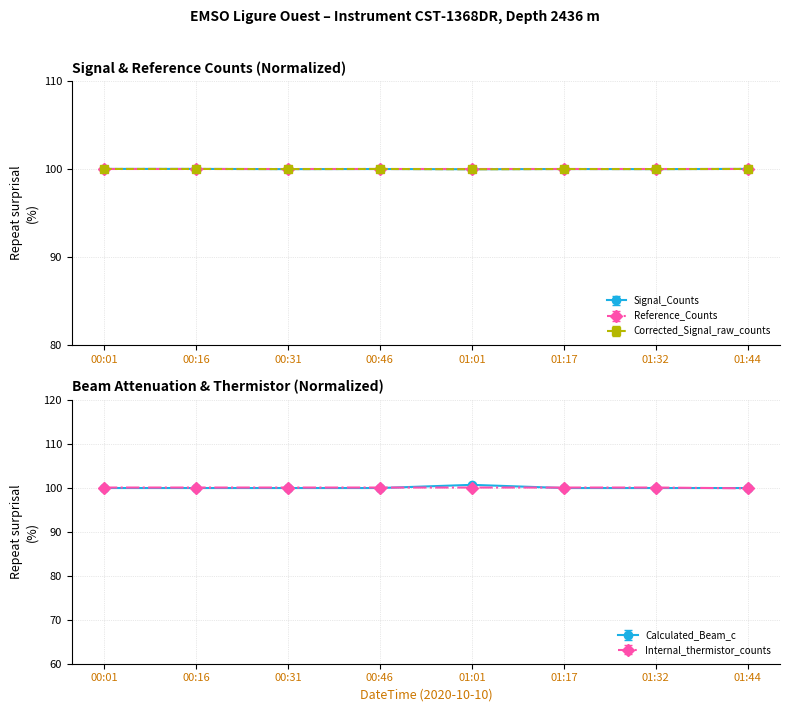

At which category does Corrected_Signal_raw_counts reach its first local peak?

00:46